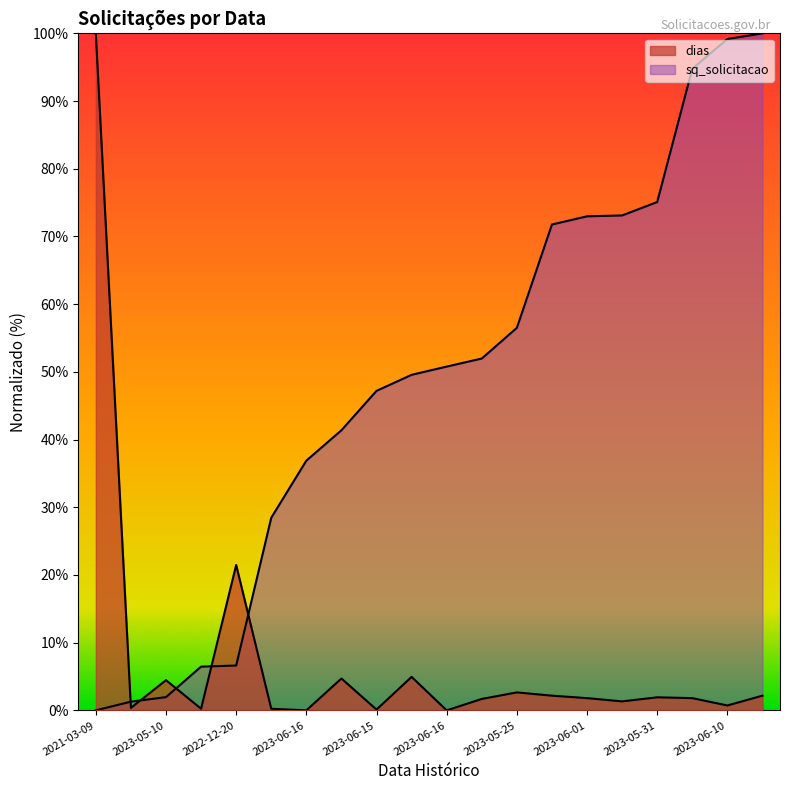

List the series in order of their overall mean, lowest first.

dias, sq_solicitacao